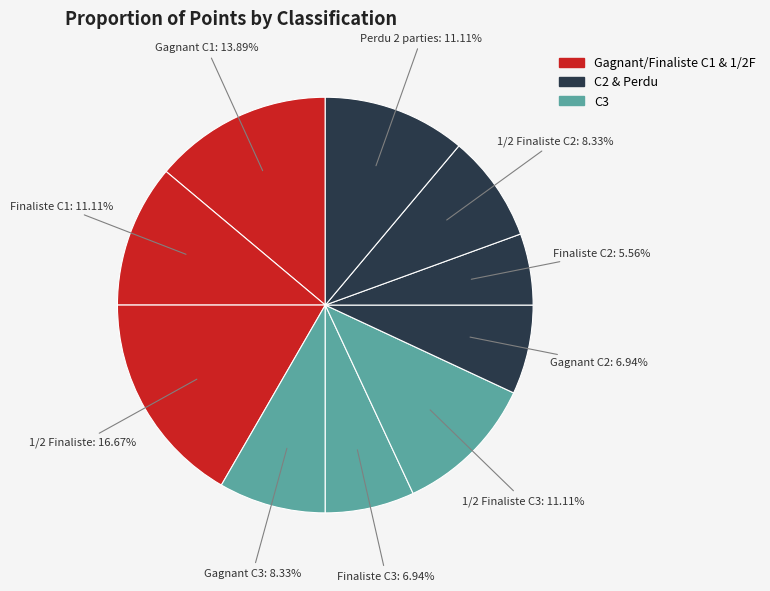

How many segments does this pie chart have?

10